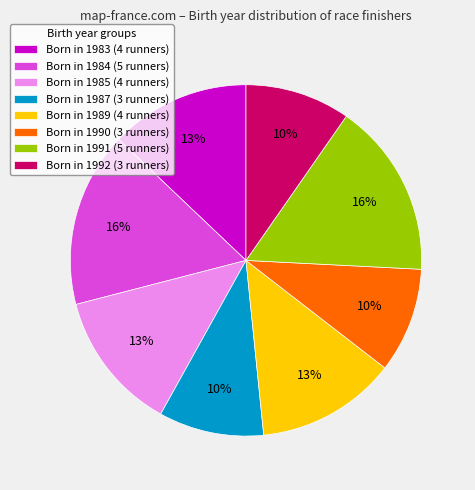

How many slices are in this pie chart?

8